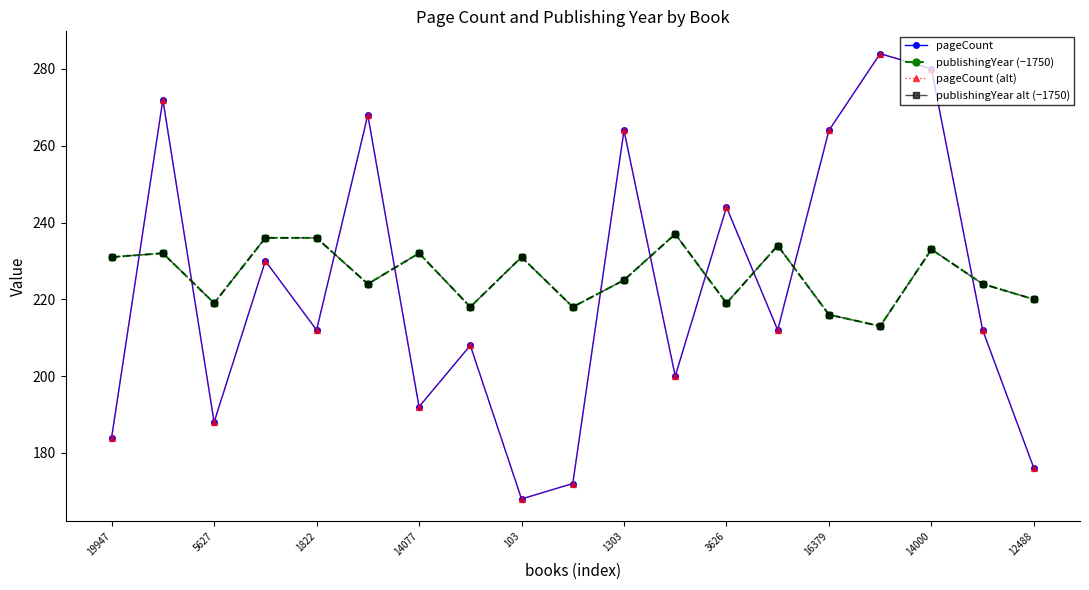

Does the chart have visible grid lines?

No